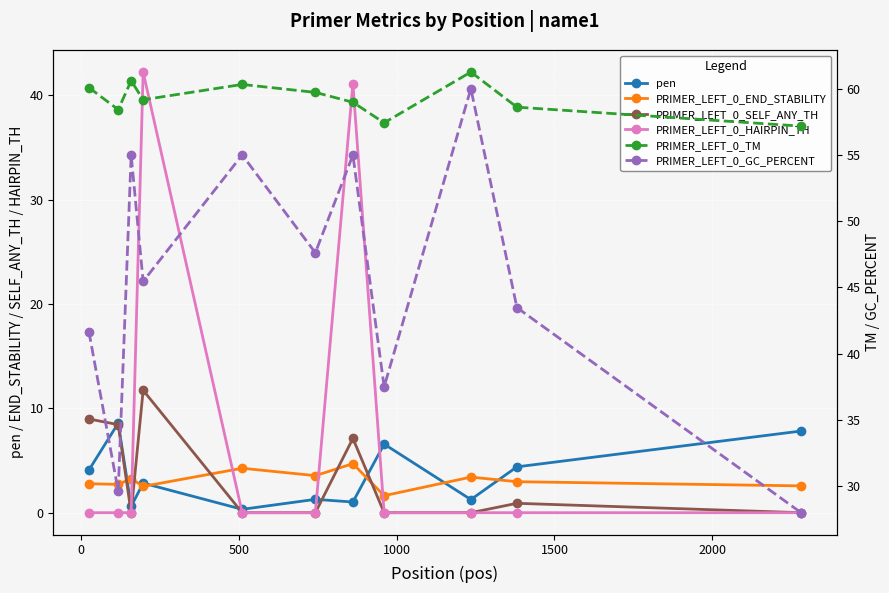

How many lines are shown in the chart?

6